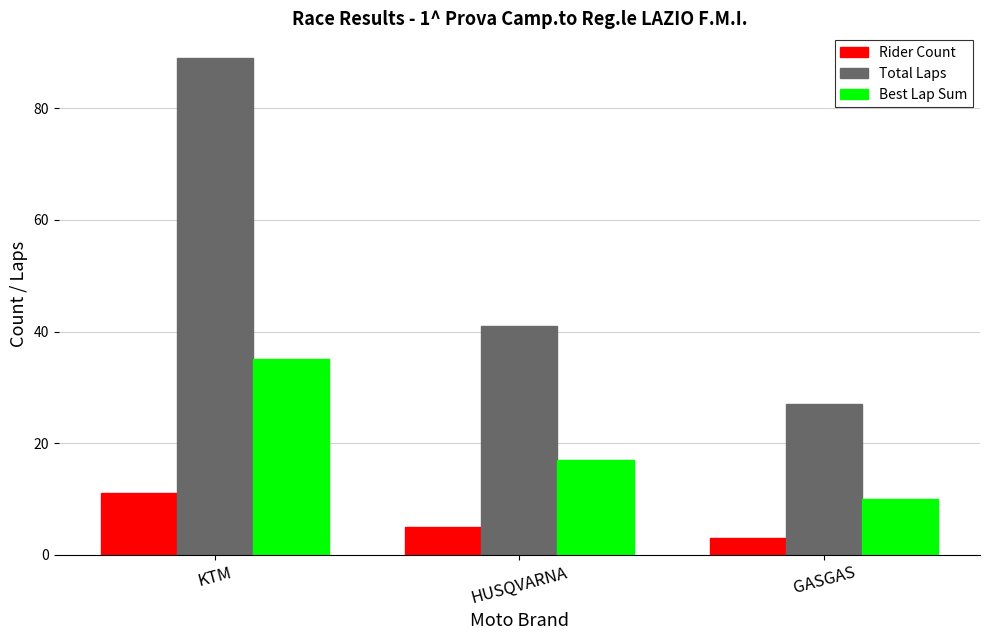

Reading left to right, list all the values displayed in this chart.

Rider Count: KTM=11	HUSQVARNA=5	GASGAS=3
Total Laps: KTM=89	HUSQVARNA=41	GASGAS=27
Best Lap Sum: KTM=35	HUSQVARNA=17	GASGAS=10